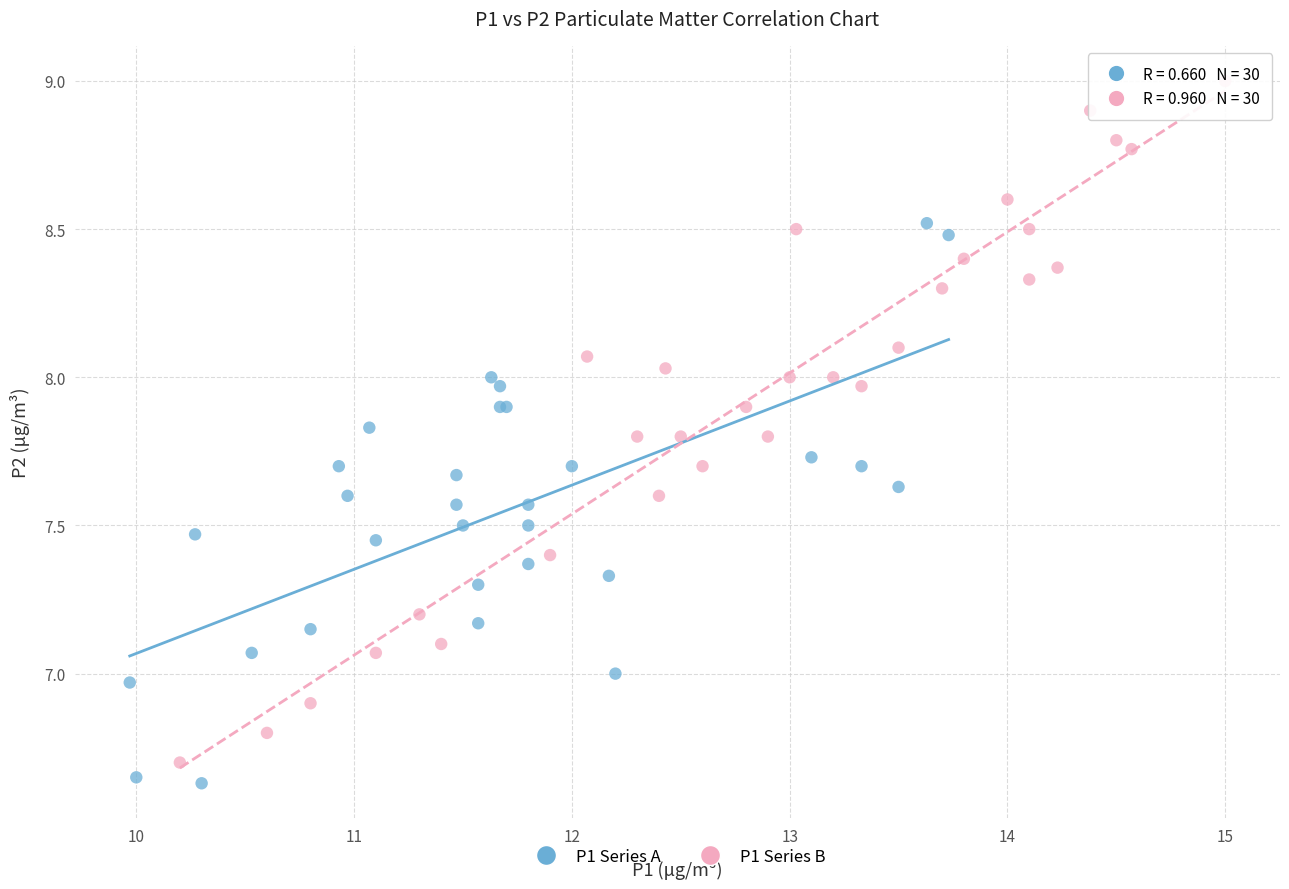

What are all the series names shown in the legend?

P1 Series A, P1 Series B